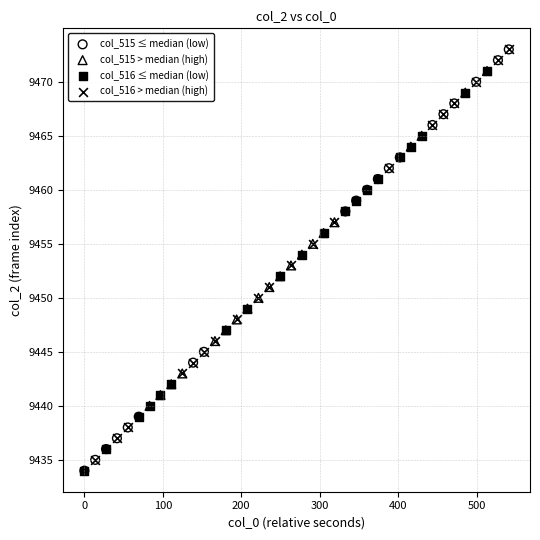

Which series has the widest spread of Y values?

col_515 ≤ median (low)